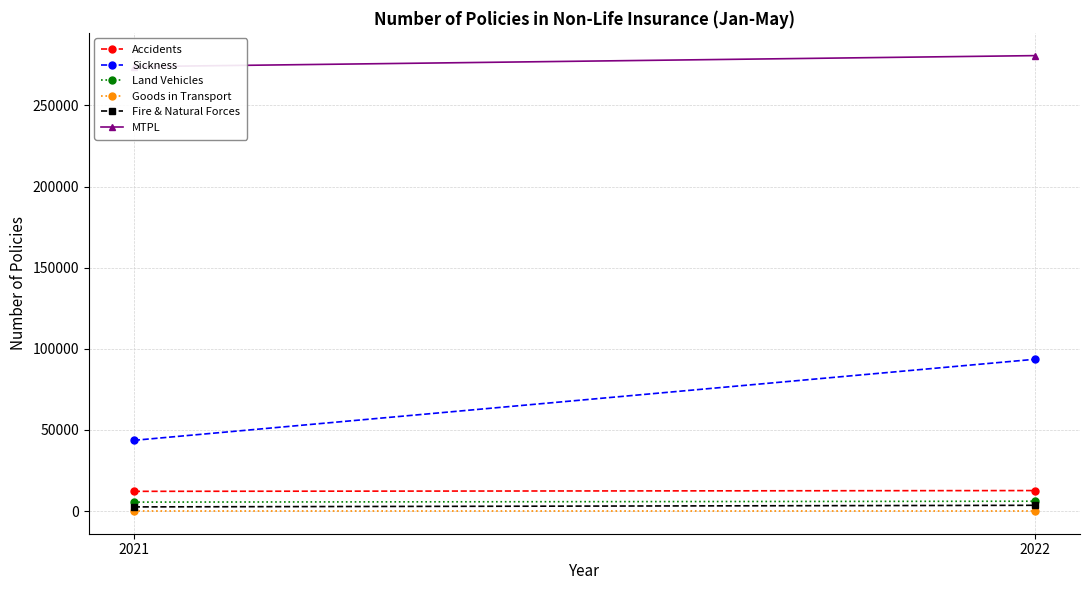

What is the approximate value of MTPL at 2021, to the nearest 100?

273900